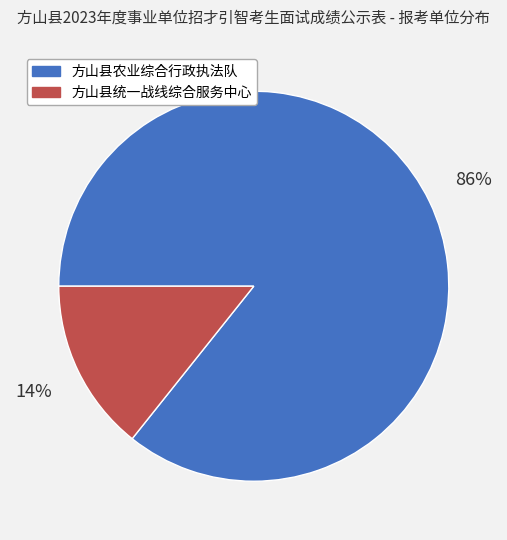

Do 方山县农业综合行政执法队 and 方山县统一战线综合服务中心 together represent more than half of the pie?

Yes